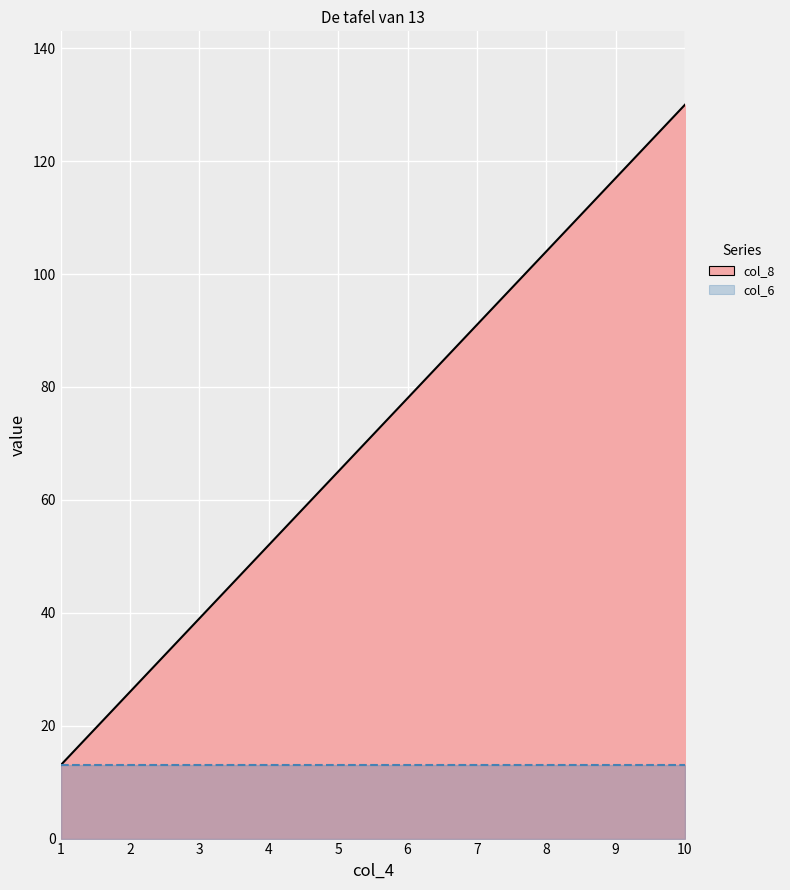

True or false: the data shows 52 at 4.

True